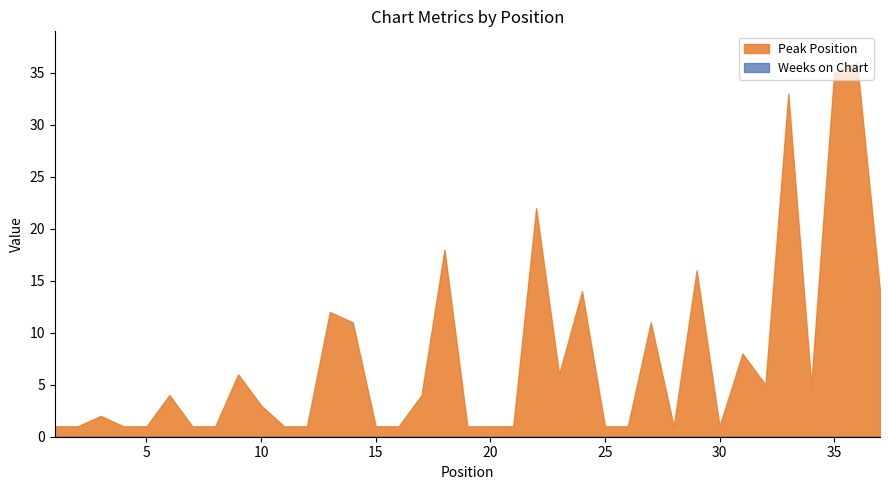

How many data points in Peak Position are less than 3?

18